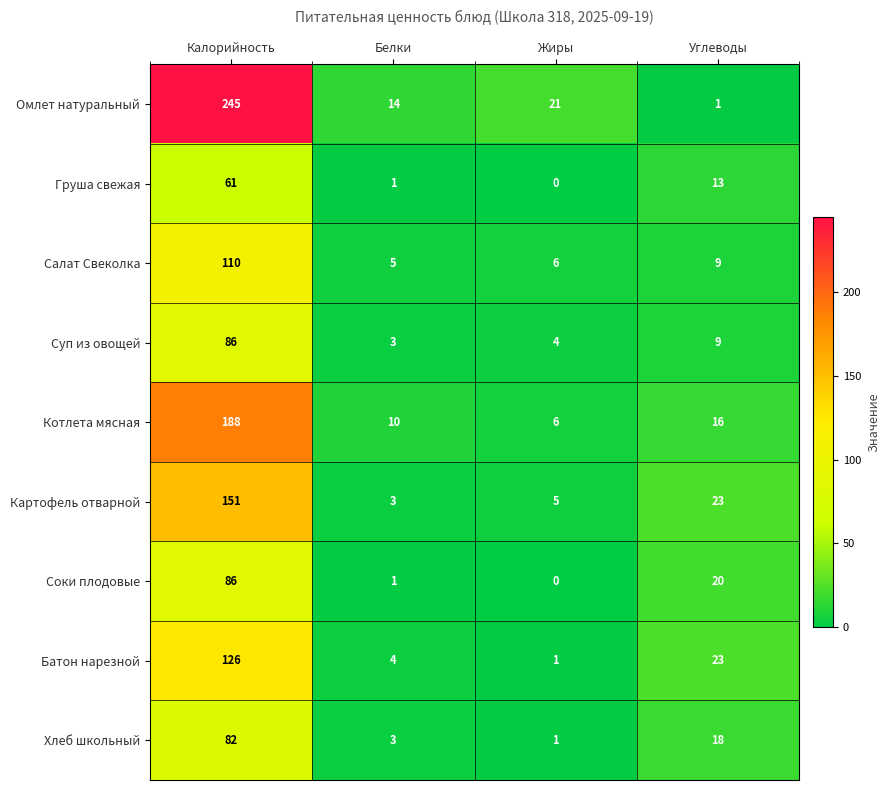

Is the value of Картофель отварной at Жиры greater than the value of Груша свежая at Белки?

Yes